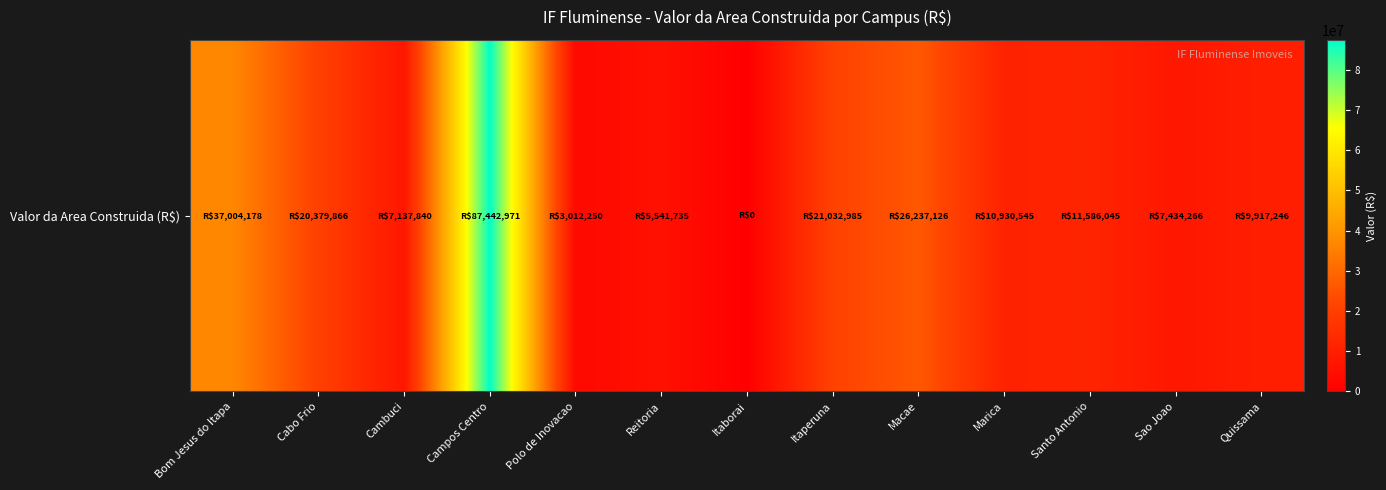

What is the difference between the values at Quissama and Macae?

16319879.9